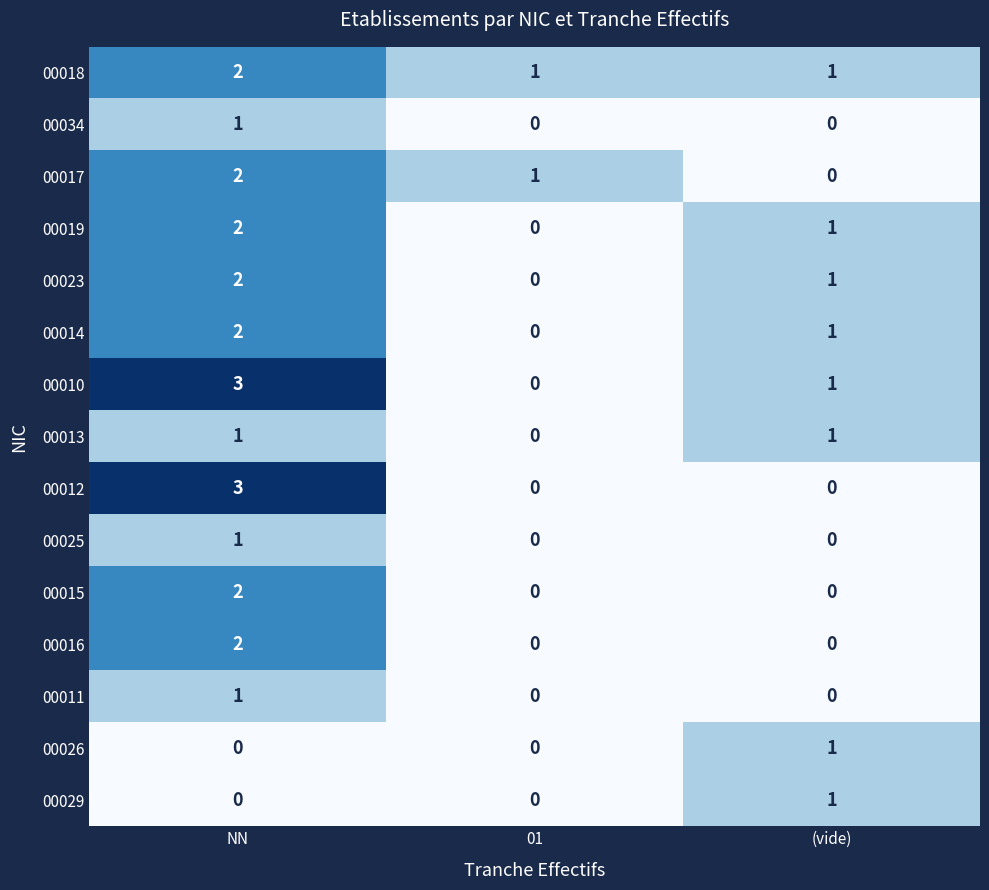

What is the total value across all series at (vide)?

8